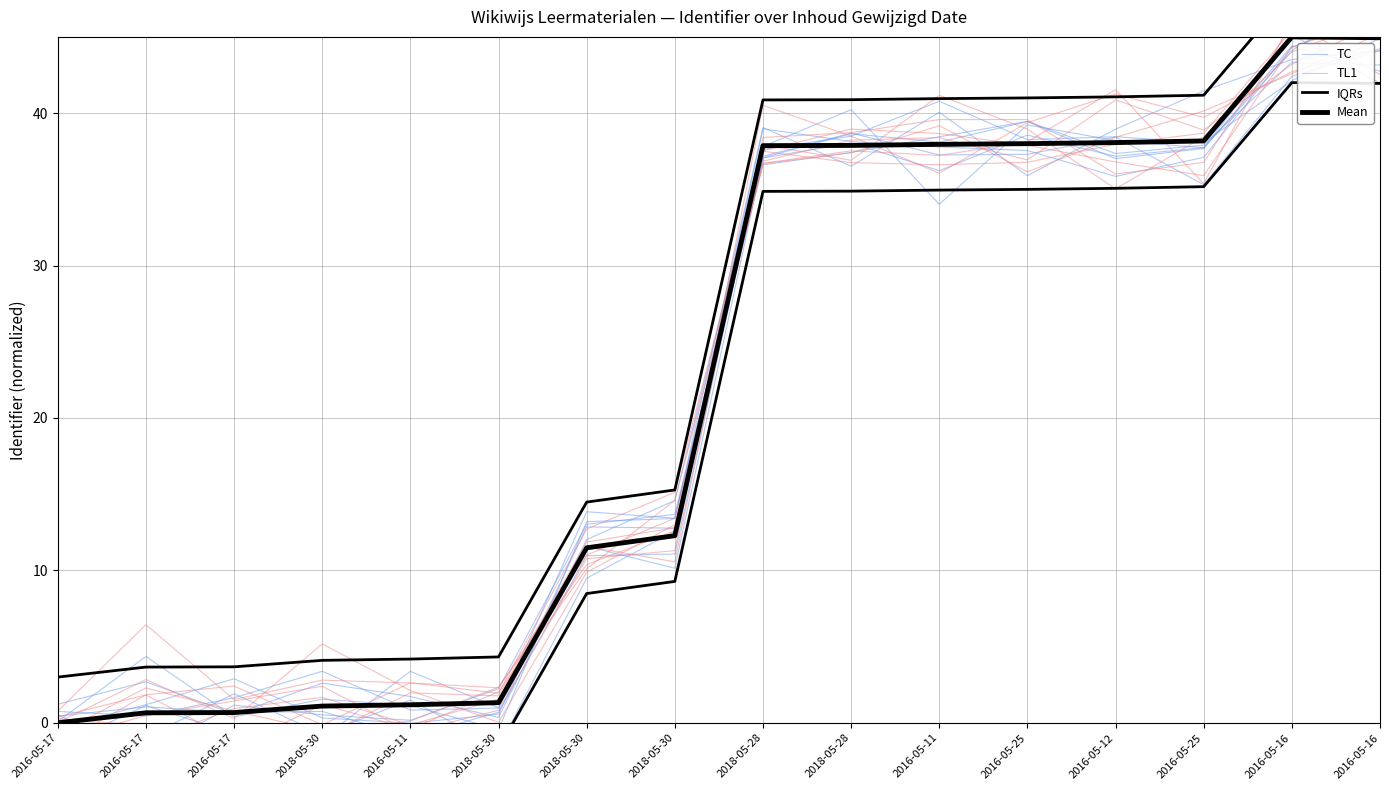

At which category is the sum across all series the highest?

2016-05-16